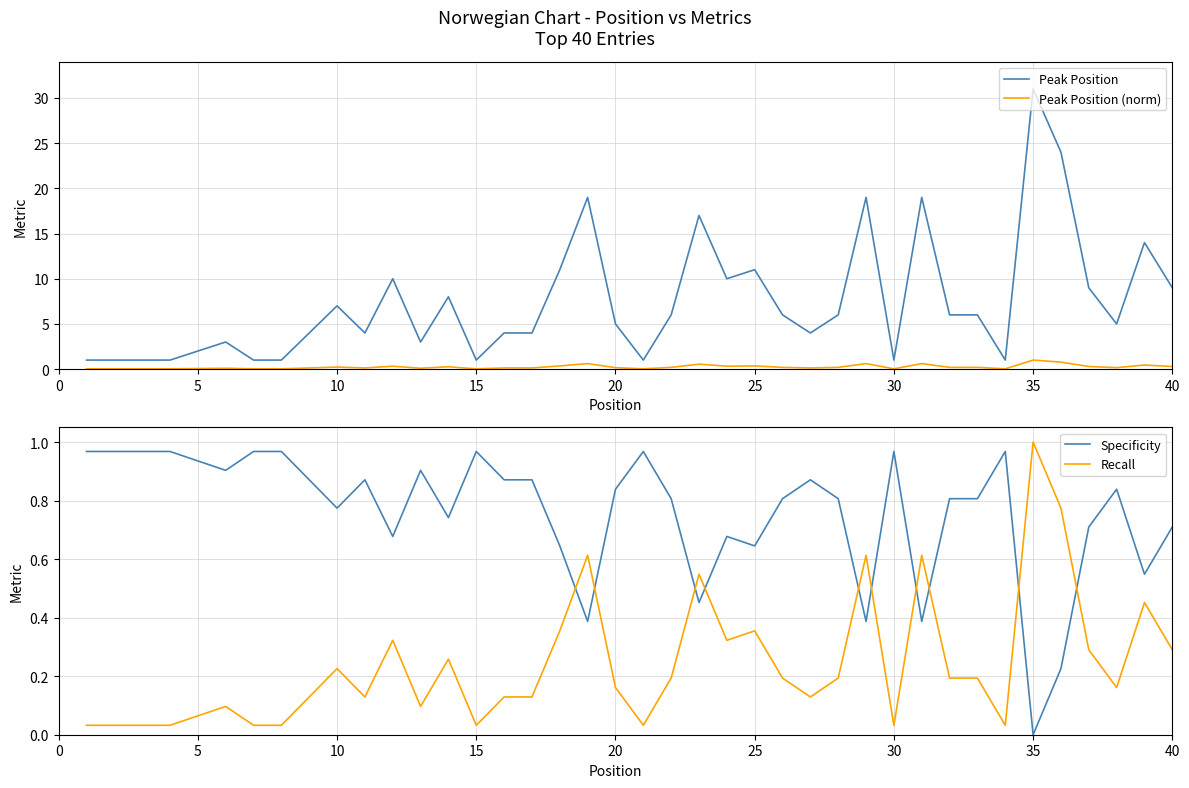

Which series has the widest spread of values?

Peak Position